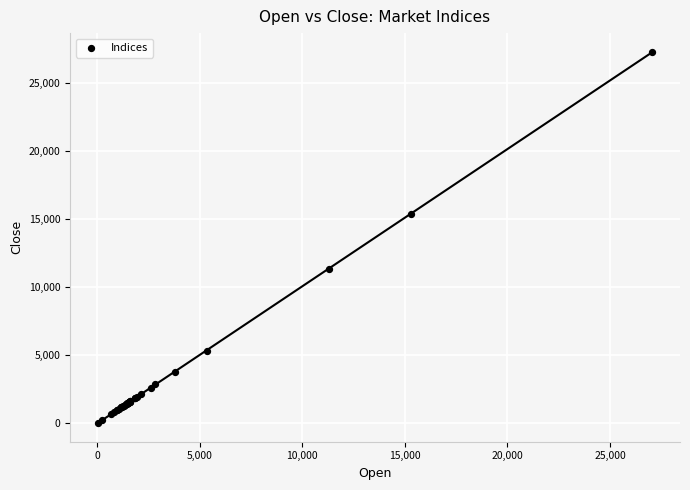

What Y value in the scatter plot is closest to 13671?

15383.9